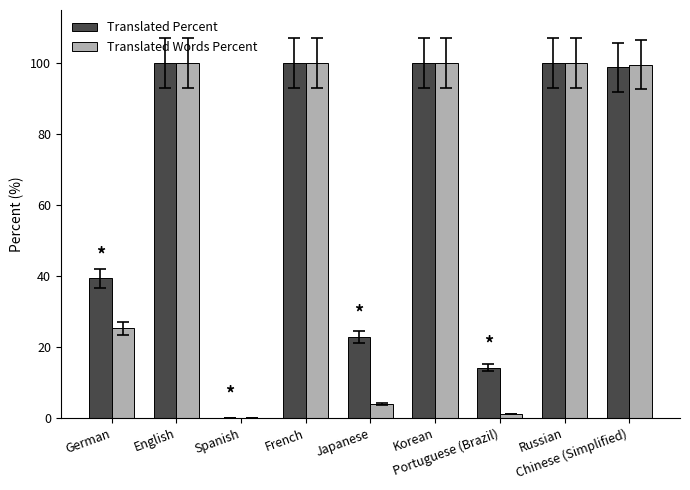

Which series has the largest total across all categories?

Translated Percent